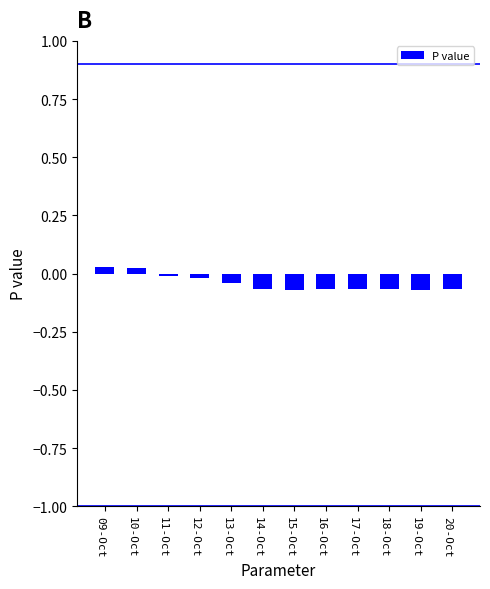

True or false: the data shows -0.0 at 13-Oct.

True